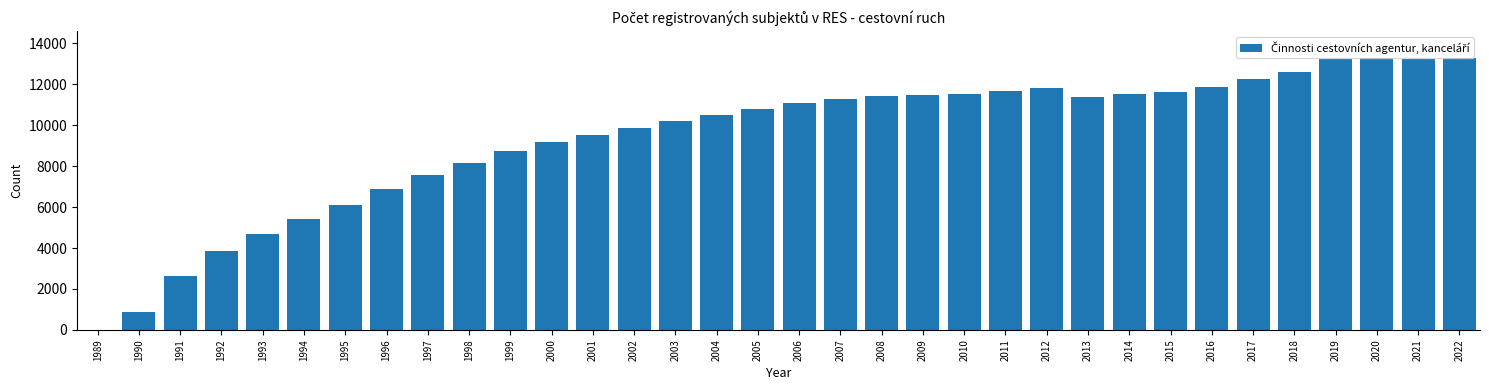

What is the ratio of the value at 1994 to the value at 2007?

0.5